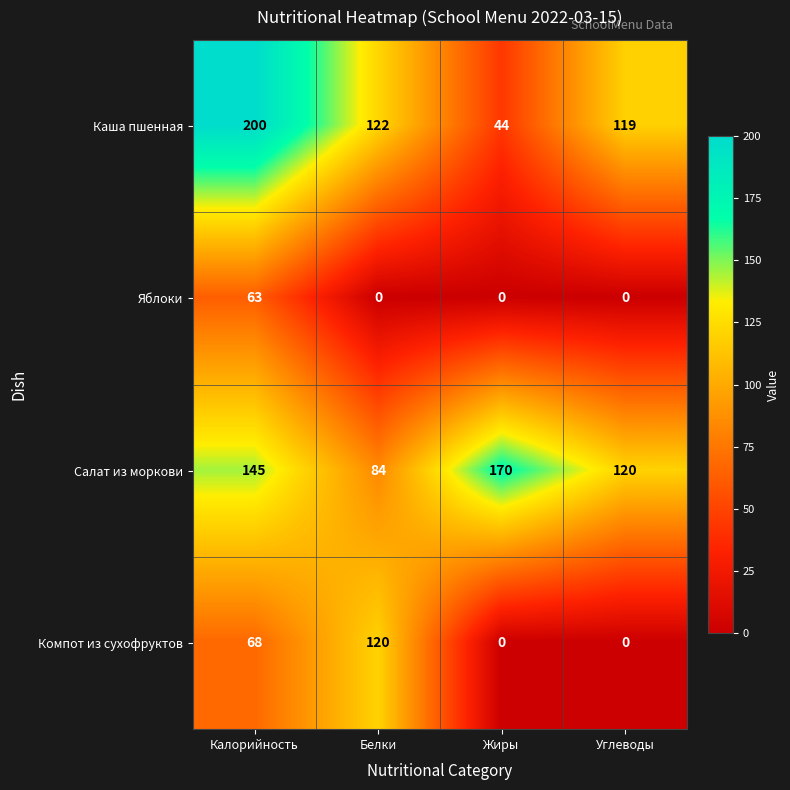

What is the difference between the highest and lowest values at Белки?

122